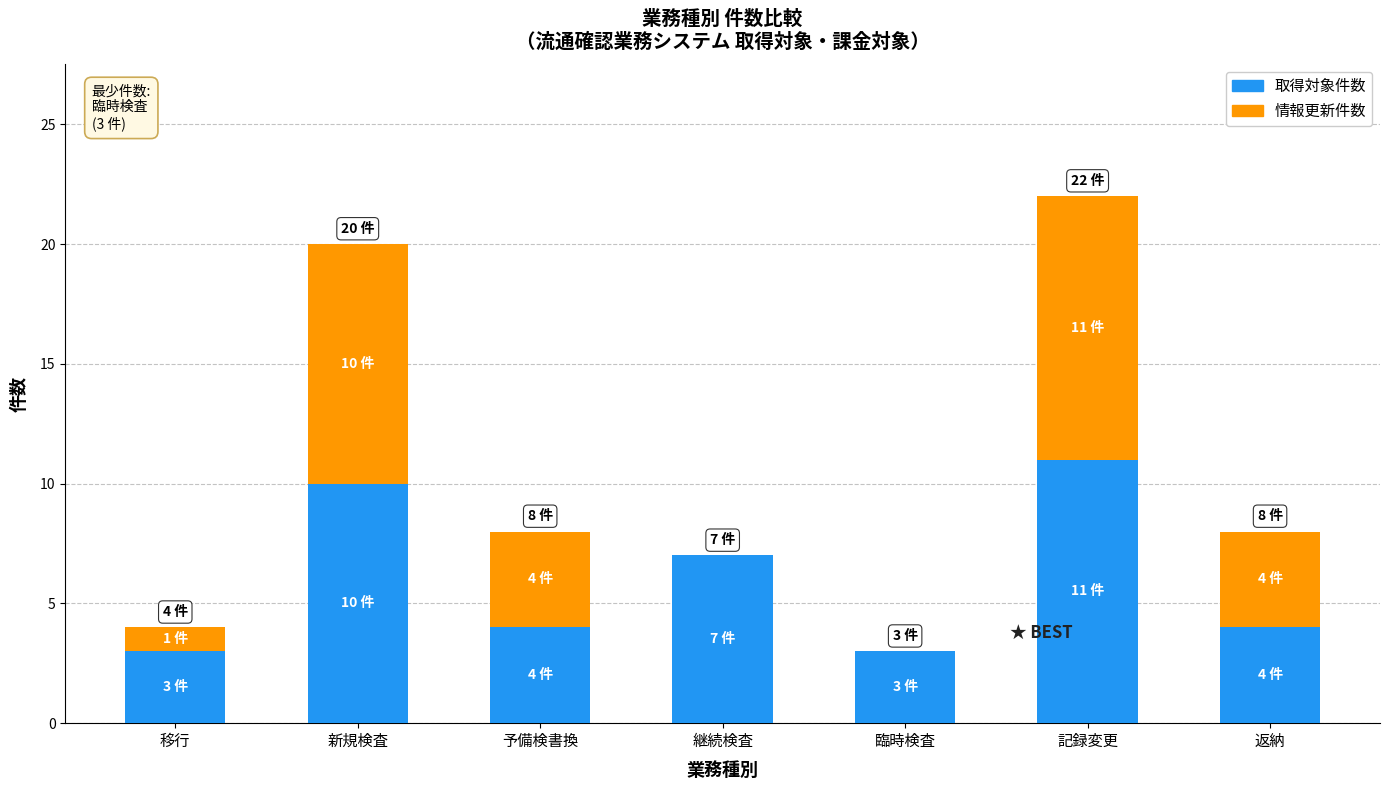

What is the approximate value of 取得対象件数 at 新規検査?

10